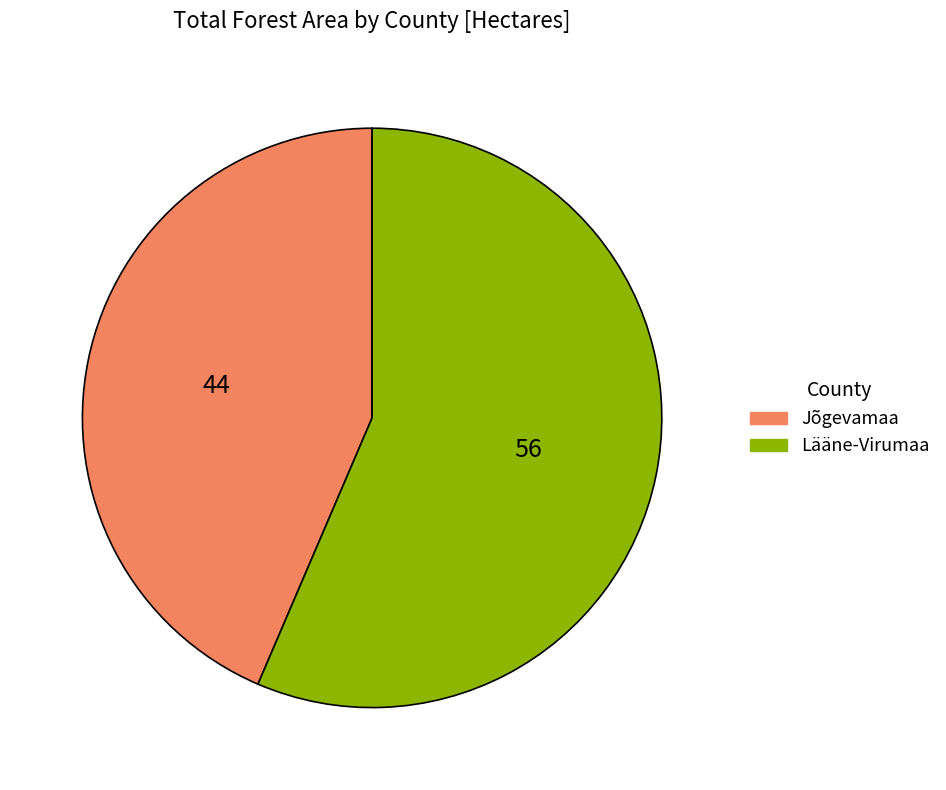

Is there any slice that represents more than half of the pie?

Yes